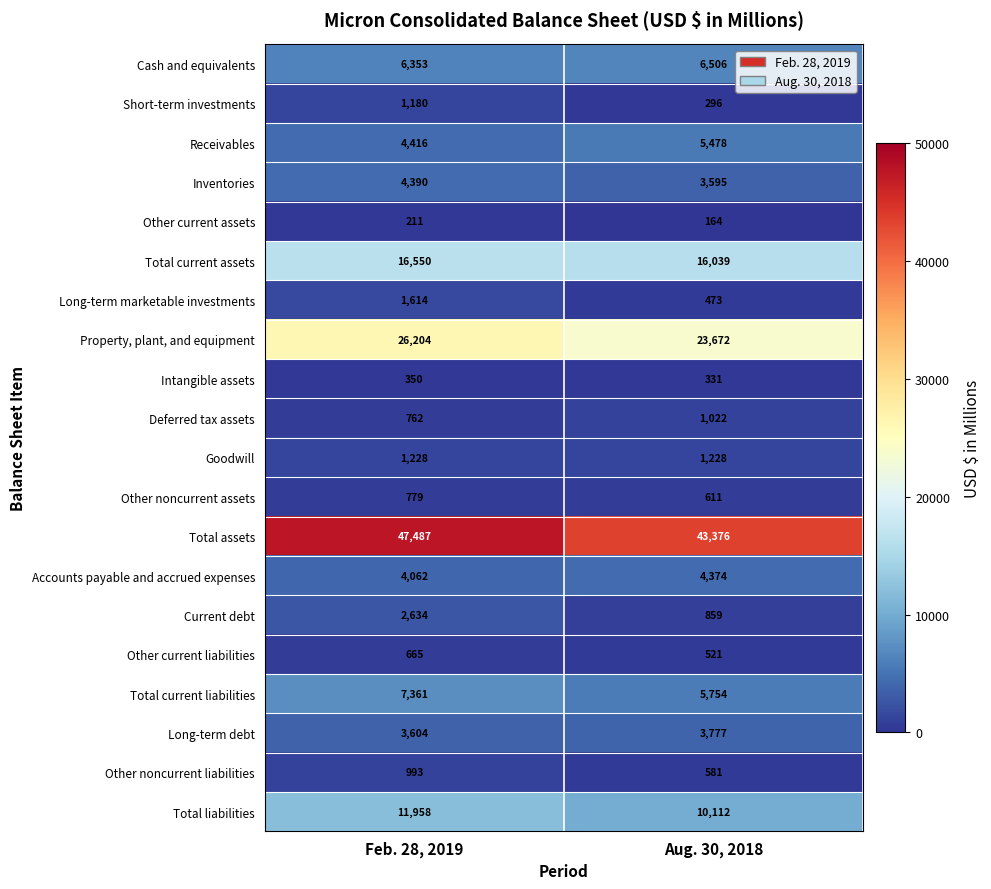

What is the approximate value of Total current assets at Feb. 28, 2019, to the nearest 50?

16550